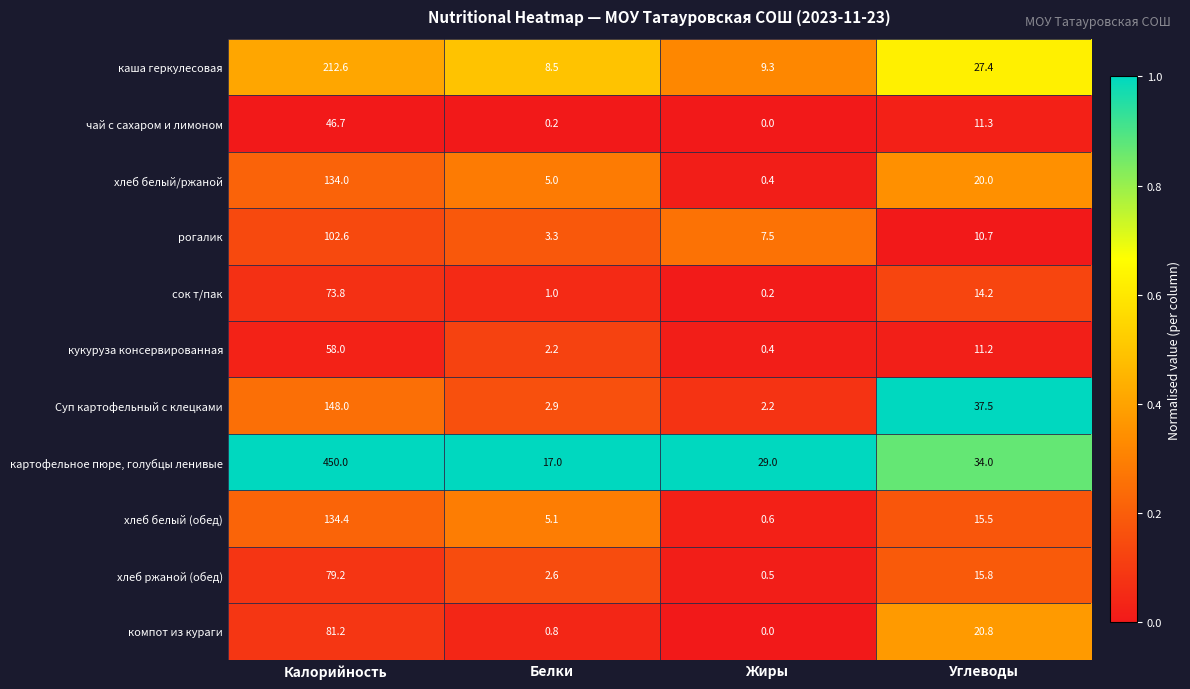

The value of хлеб ржаной (обед) at Углеводы is 24.7. True or false?

False